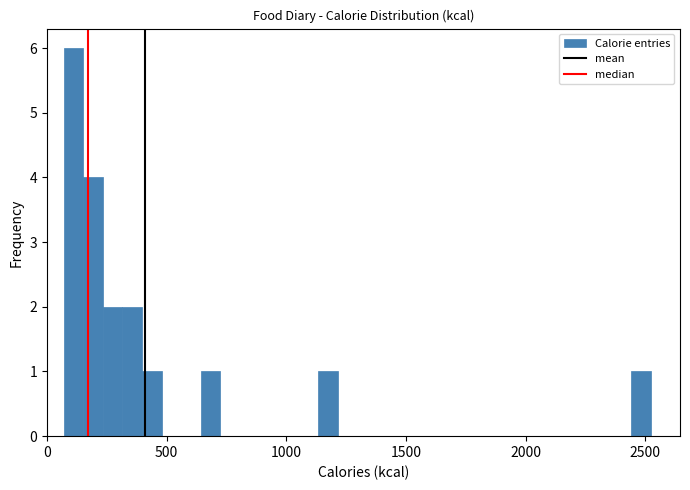

Read against the x-axis, roughly where is the centre of the tallest bar?

100